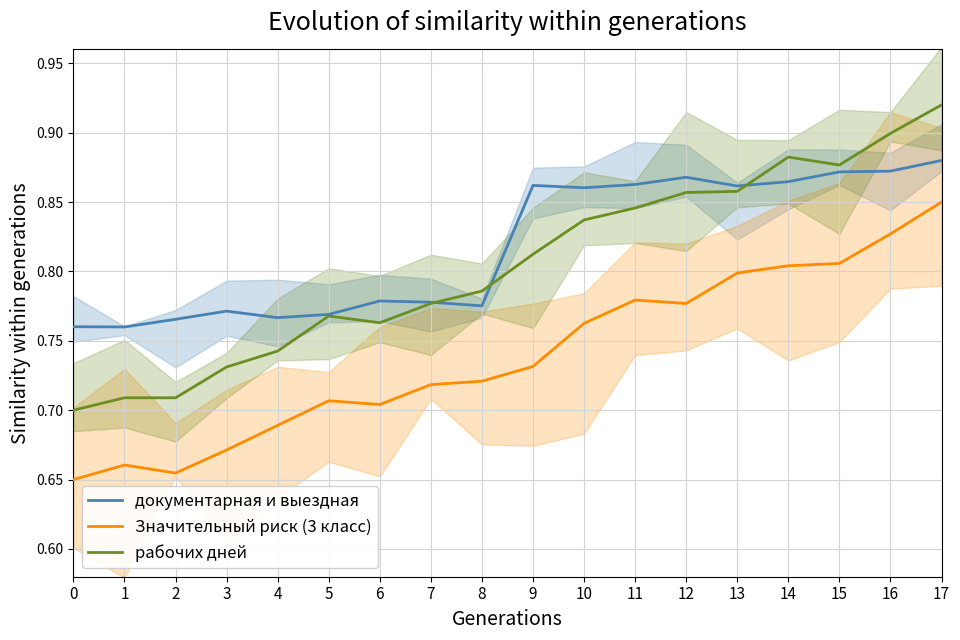

What are all the series names shown in the legend?

документарная и выездная, Значительный риск (3 класс), рабочих дней